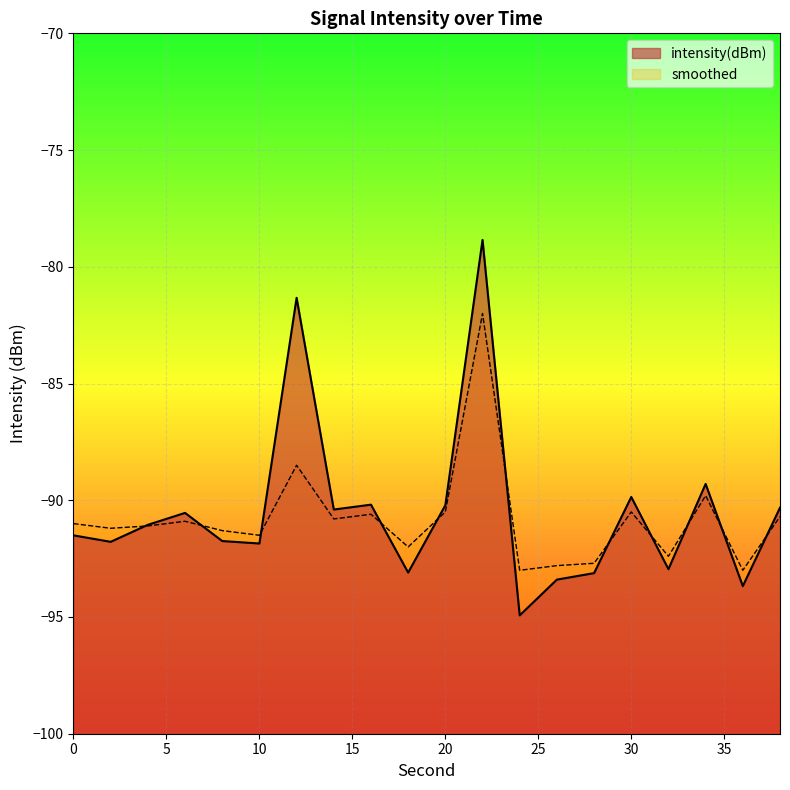

At 28, list the series in order from largest to smallest.

smoothed, intensity(dBm)